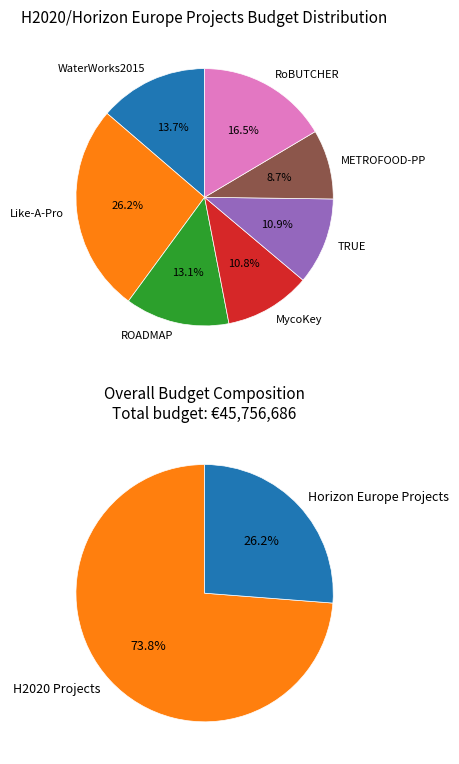

The RoBUTCHER slice represents 26% of the pie. True or false?

False